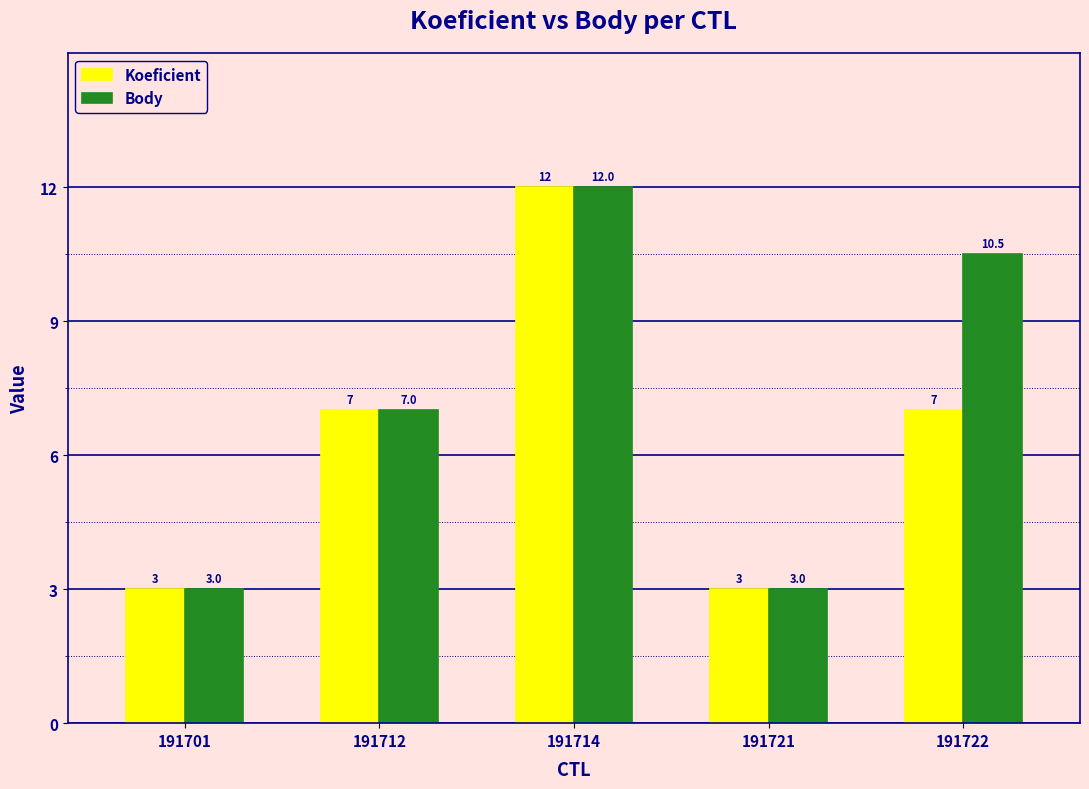

How many distinct data groups are displayed?

2